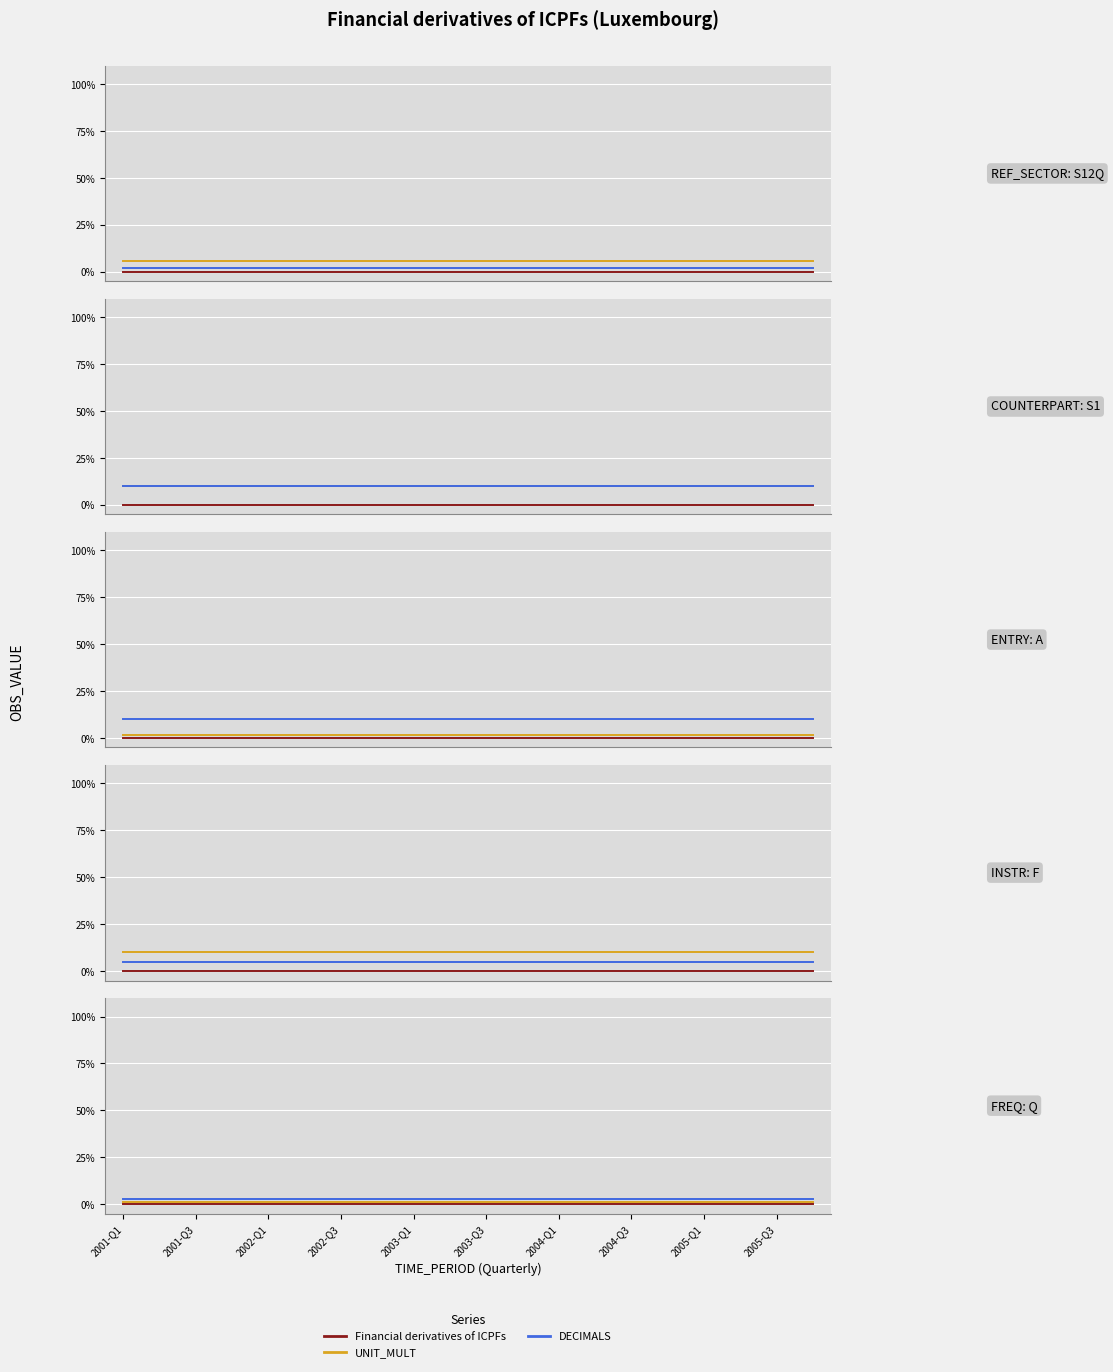

At which category does the chart reach its minimum across all series?

2001-Q1